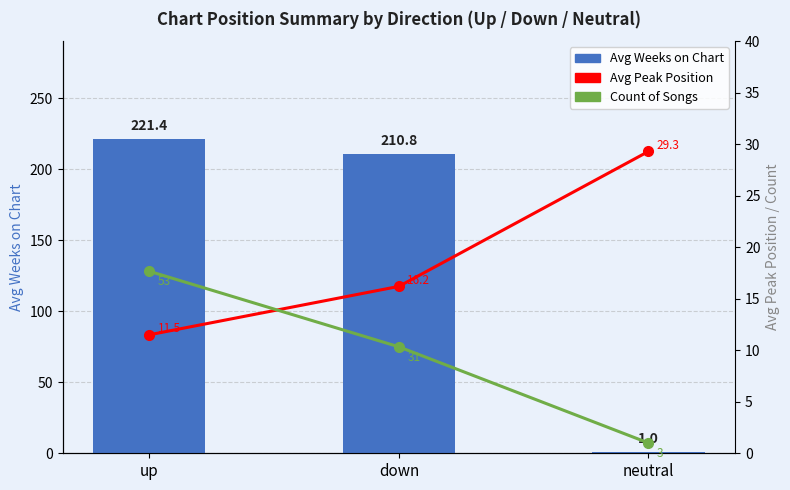

At which category does the chart reach its minimum across all series?

neutral